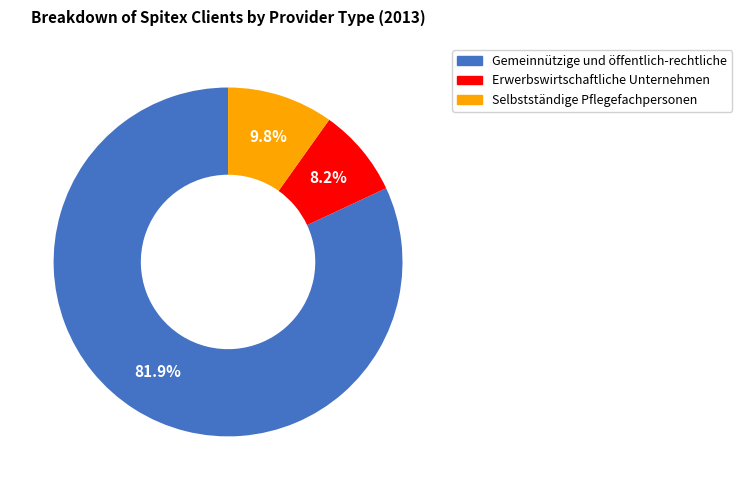

Is it true that Gemeinnützige und öffentlich-rechtliche is 76% of the pie?

False